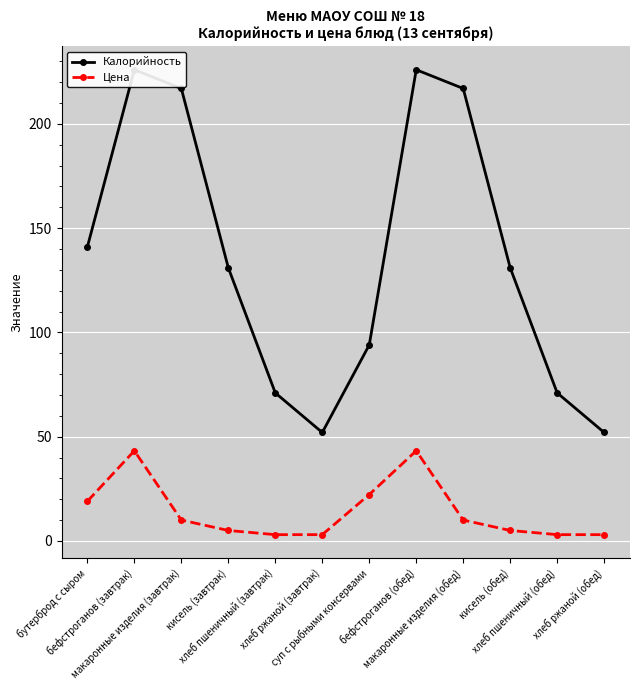

Reading right to left, extract all data points from this chart.

Калорийность: хлеб ржаной (обед)=52.0	хлеб пшеничный (обед)=71.0	кисель (обед)=131.0	макаронные изделия (обед)=217.0	бефстроганов (обед)=226.0	суп с рыбными консервами=94.0	хлеб ржаной (завтрак)=52.0	хлеб пшеничный (завтрак)=71.0	кисель (завтрак)=131.0	макаронные изделия (завтрак)=217.0	бефстроганов (завтрак)=226.0	бутерброд с сыром=141.0
Цена: хлеб ржаной (обед)=3.0	хлеб пшеничный (обед)=3.0	кисель (обед)=5.0	макаронные изделия (обед)=10.0	бефстроганов (обед)=43.2	суп с рыбными консервами=22.2	хлеб ржаной (завтрак)=3.0	хлеб пшеничный (завтрак)=3.0	кисель (завтрак)=5.0	макаронные изделия (завтрак)=10.0	бефстроганов (завтрак)=43.2	бутерброд с сыром=19.0